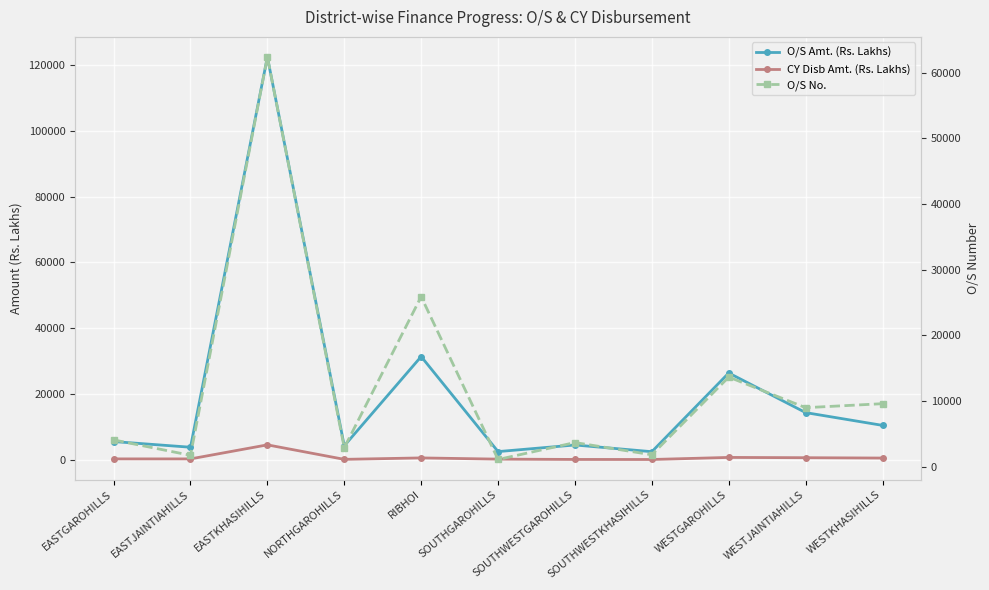

How many lines are shown in the chart?

3